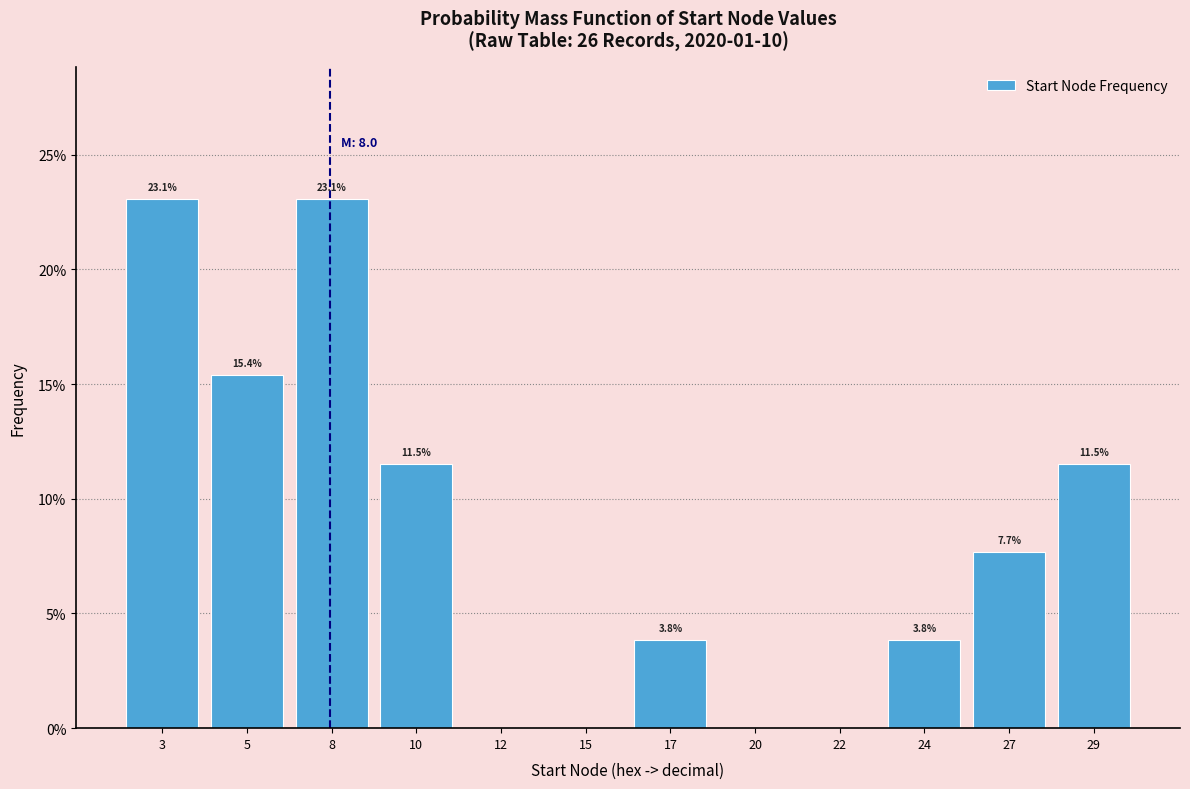

Reading left to right, extract all data points from this chart.

3=23.1	5=15.4	8=23.1	10=11.5	12=0.0	15=0.0	17=3.8	20=0.0	22=0.0	24=3.8	27=7.7	29=11.5